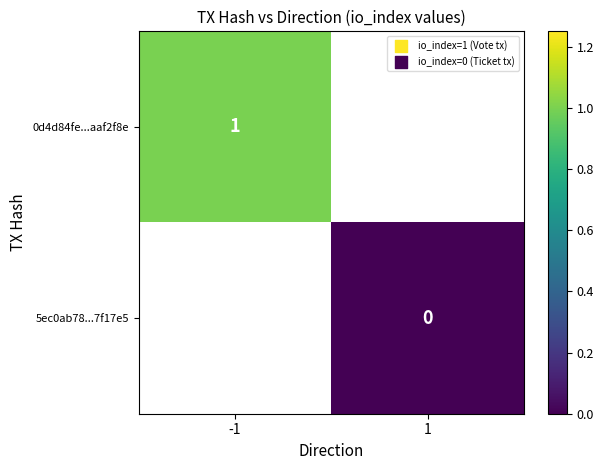

The 0d4d84fe...aaf2f8e series shows 0 at -1. True or false?

False